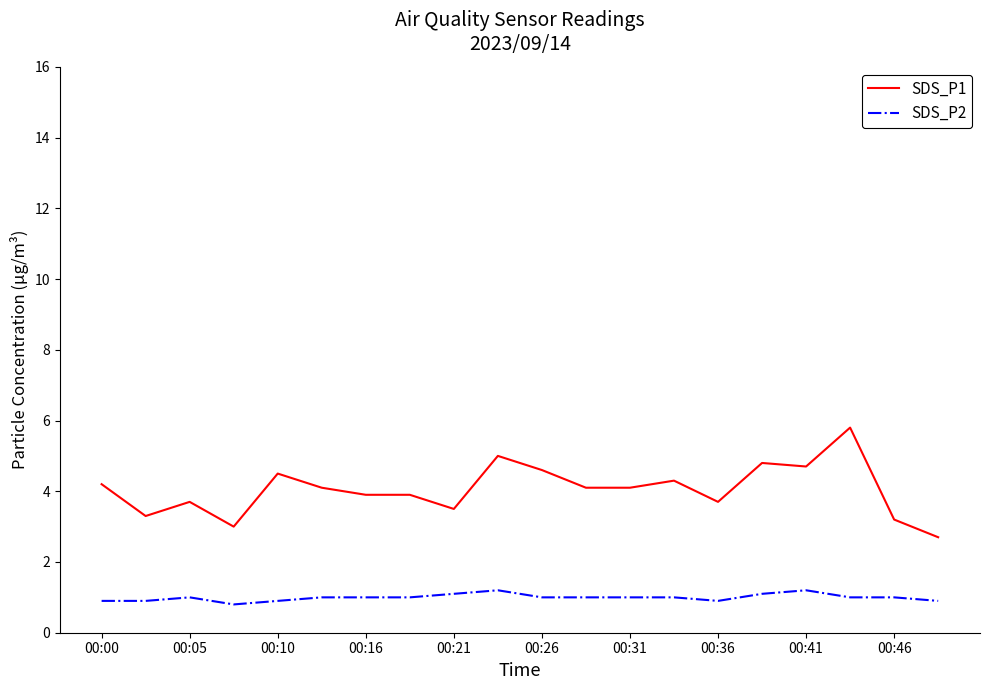

Which series has the widest spread of values?

SDS_P1